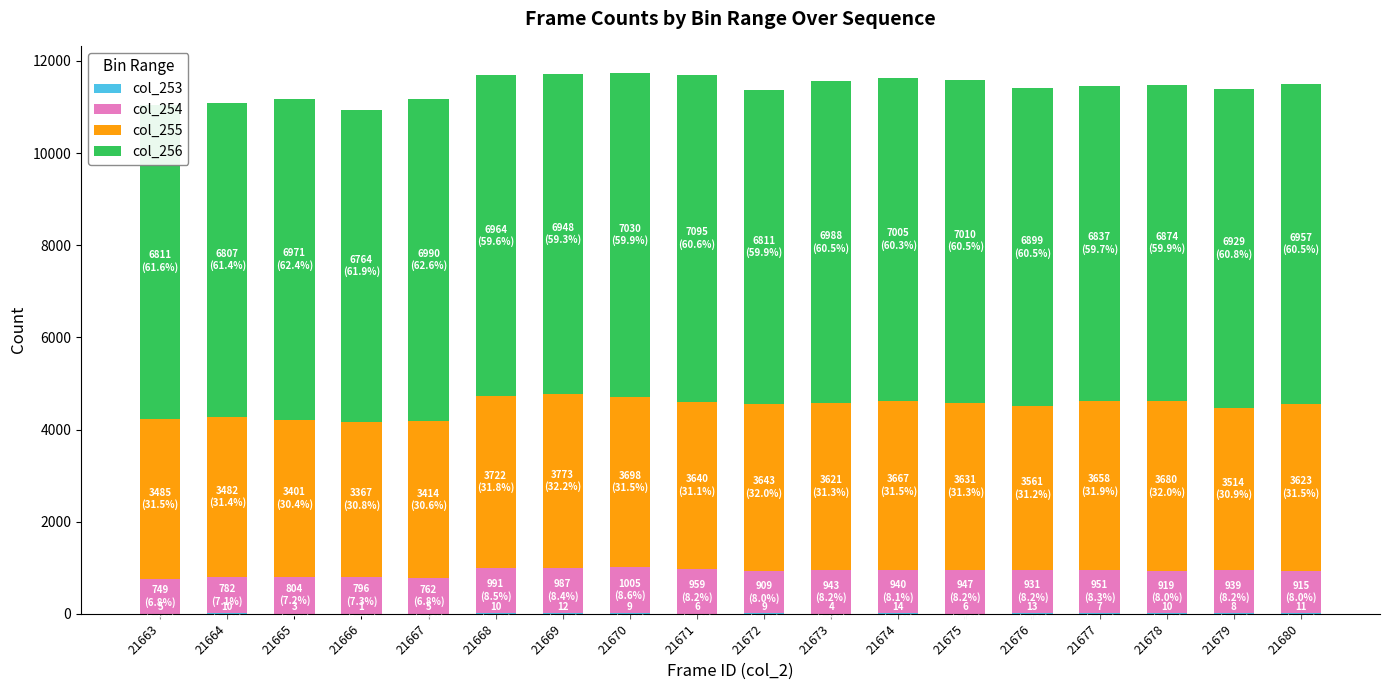

What is the maximum value for col_253?

14